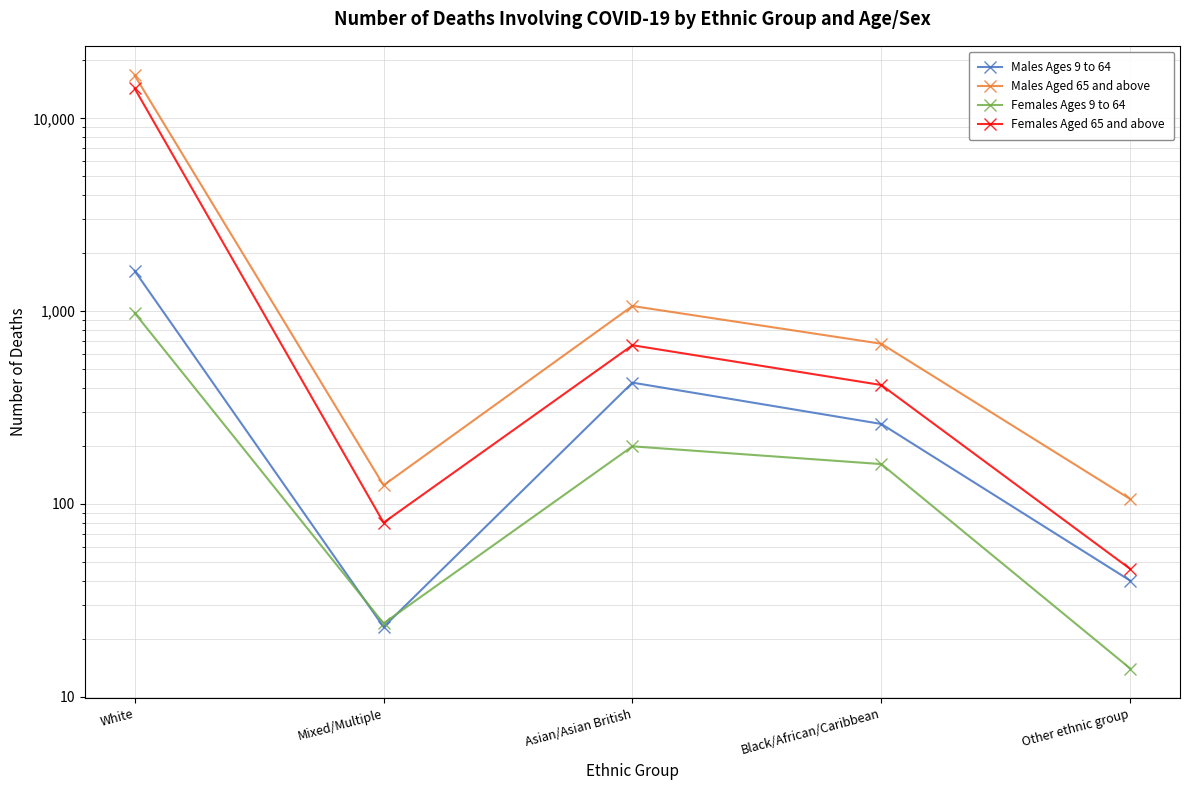

Is it true that Males Aged 65 and above equals 16715 at White?

True